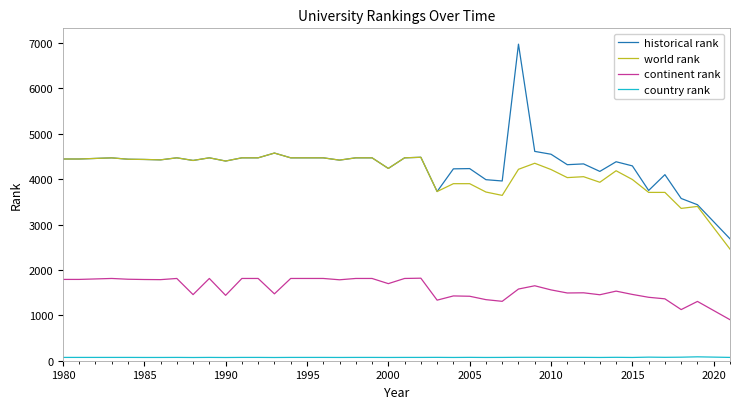

True or false: world rank and country rank intersect in this chart.

False